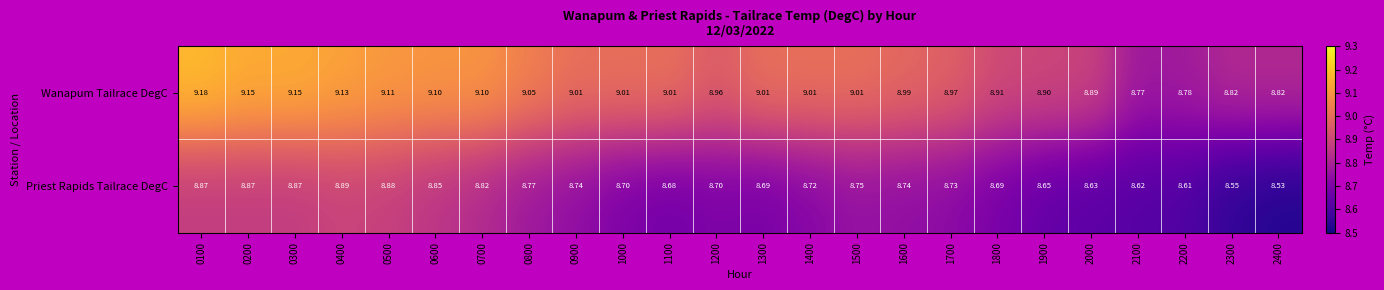

Rank the series at 2300 from highest to lowest value.

Wanapum Tailrace DegC, Priest Rapids Tailrace DegC